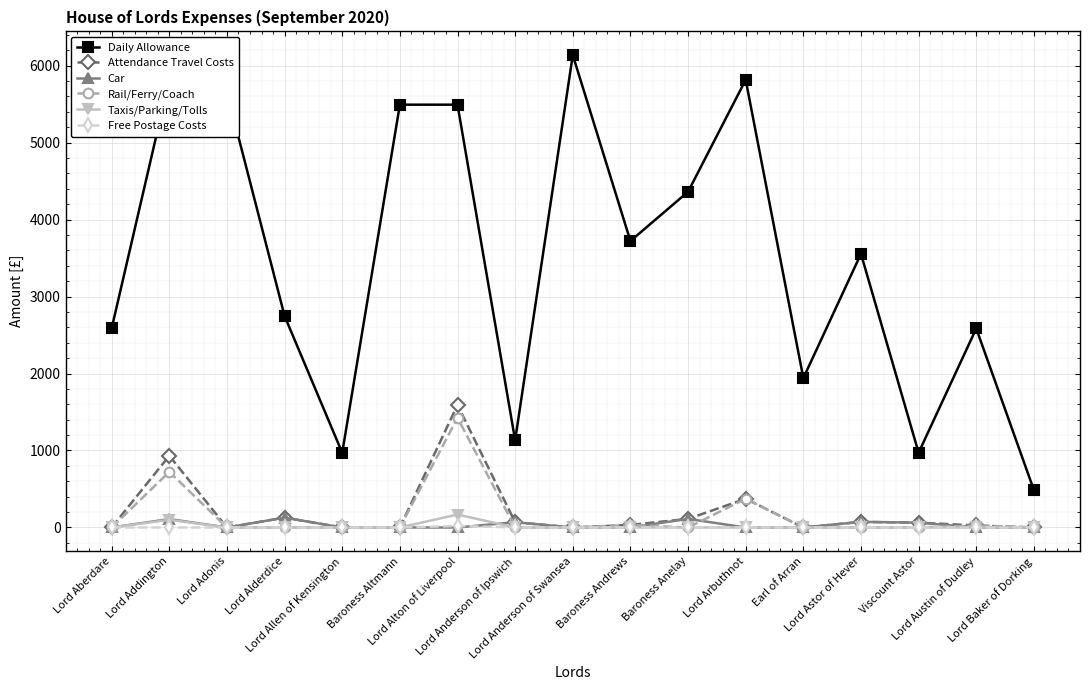

Which series has the widest spread of values?

Daily Allowance